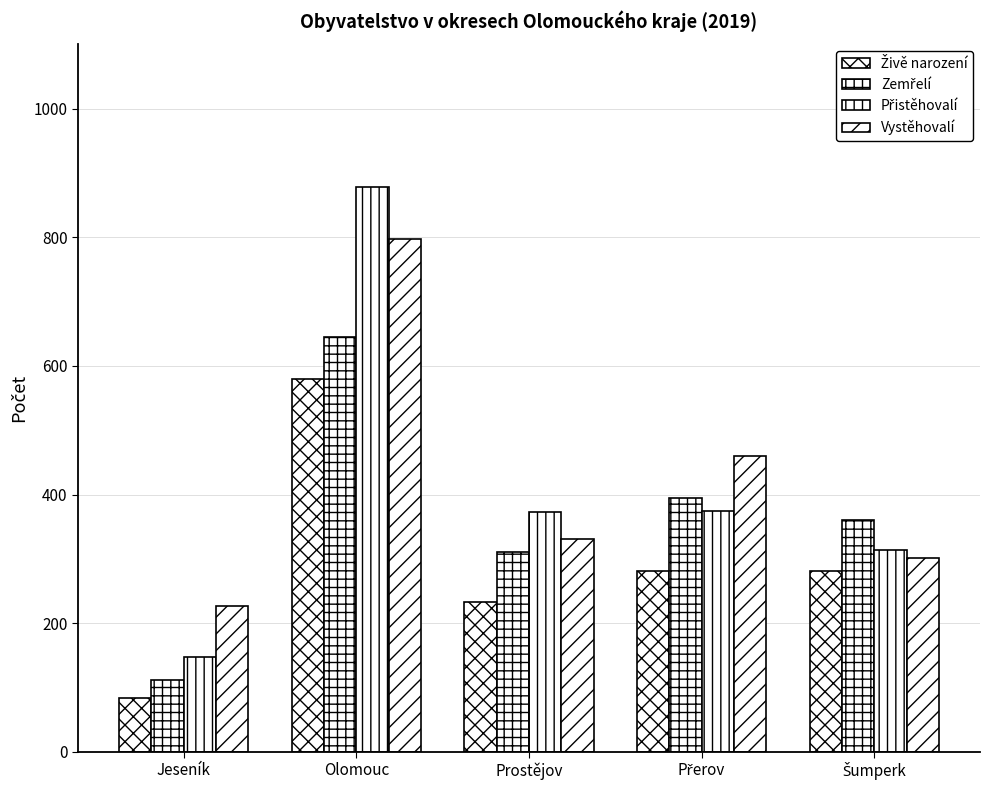

At how many categories does at least one series exceed 593?

1